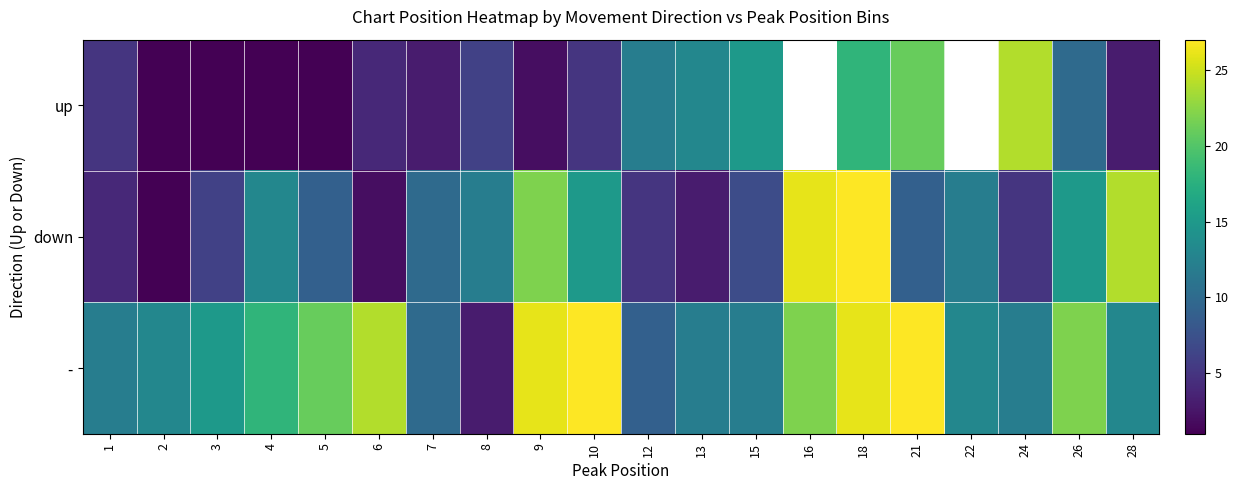

True or false: up has a value of 21.0 at 21.

True